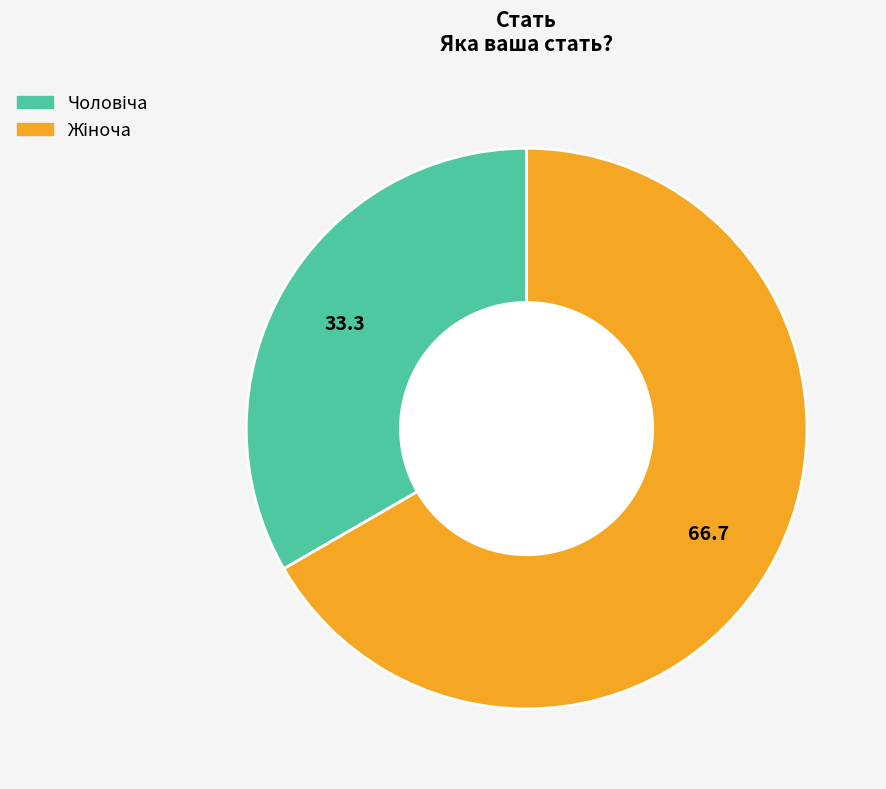

Is there a majority slice in this chart?

Yes